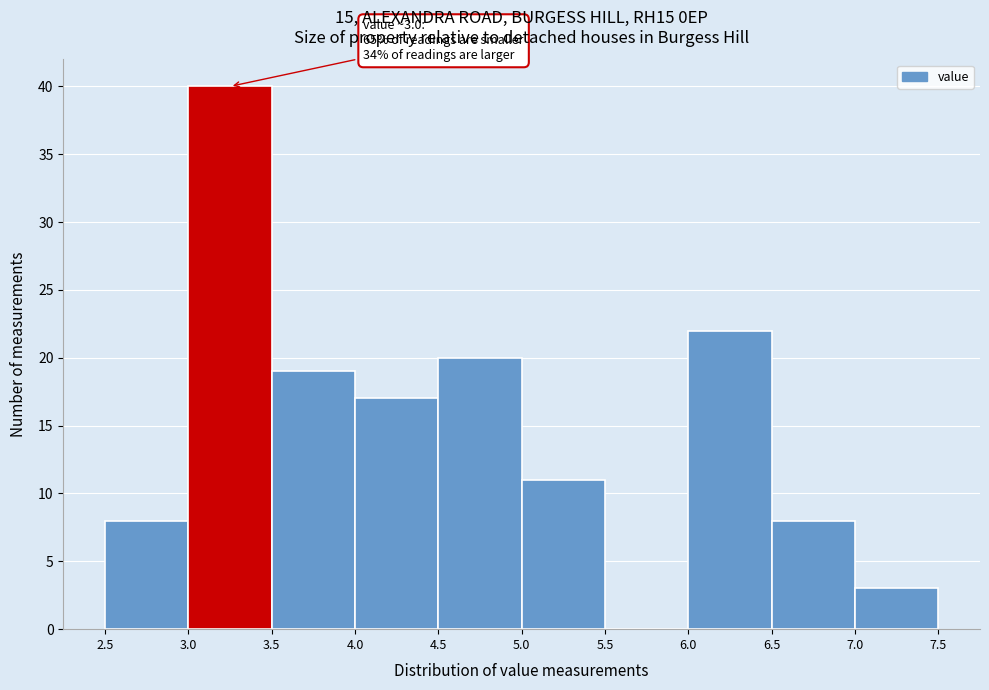

Which range on the x-axis has the tallest bar?

3.0 to 3.5